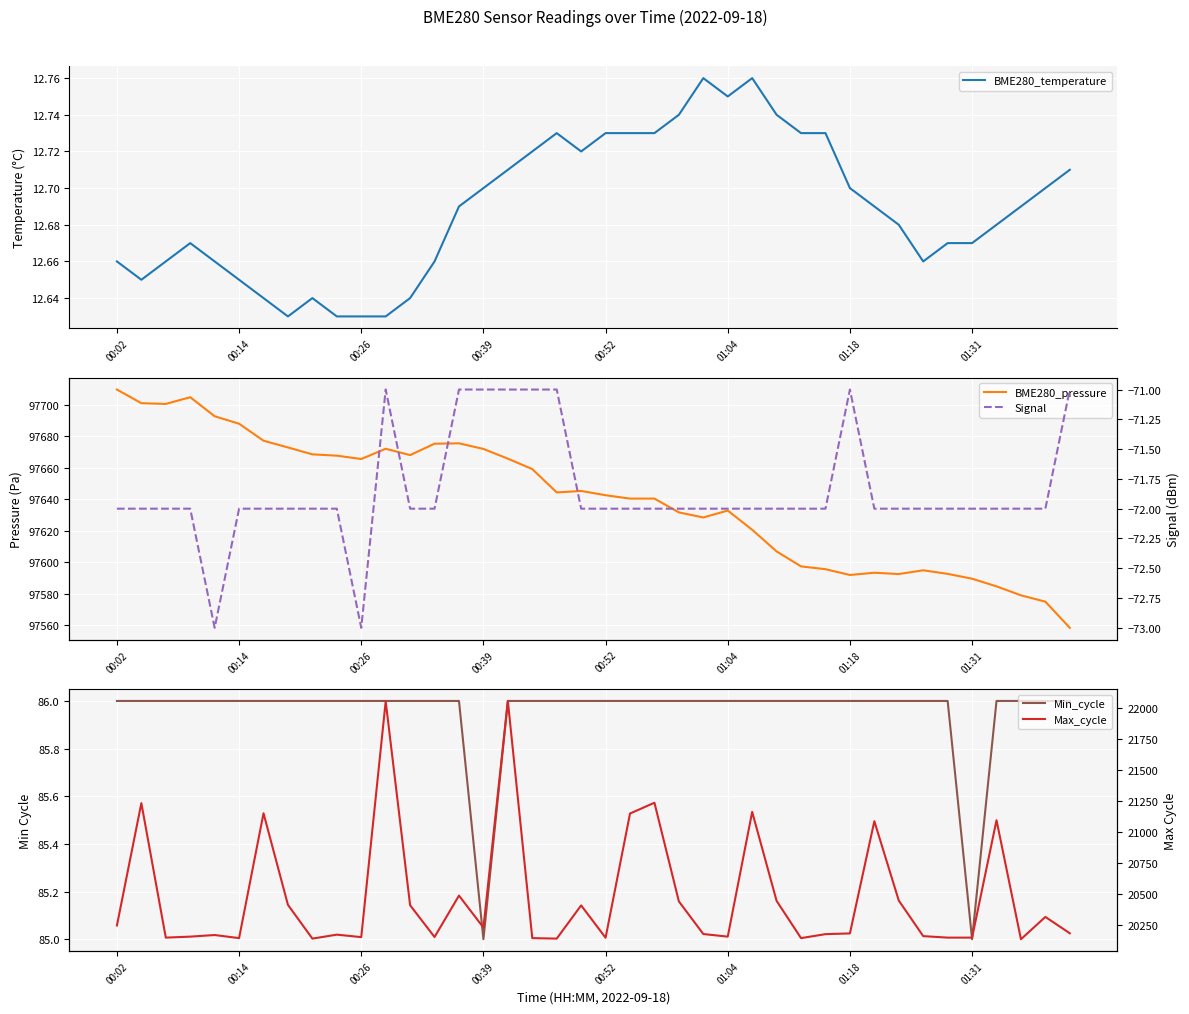

Is it true that BME280_temperature equals 20.8 at 01:18?

False